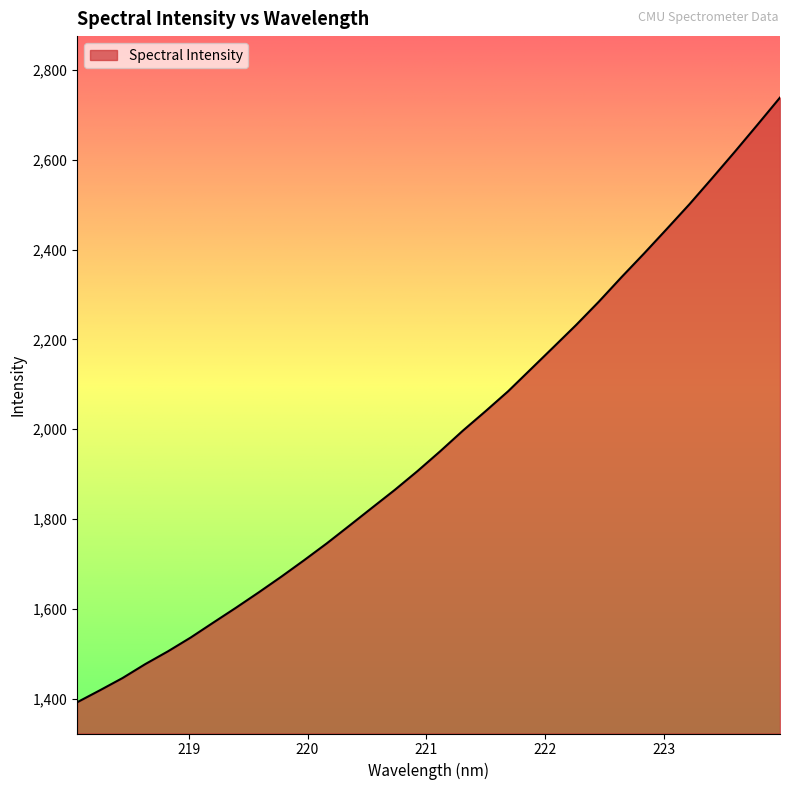

What is the difference between the maximum and minimum values?

1347.2